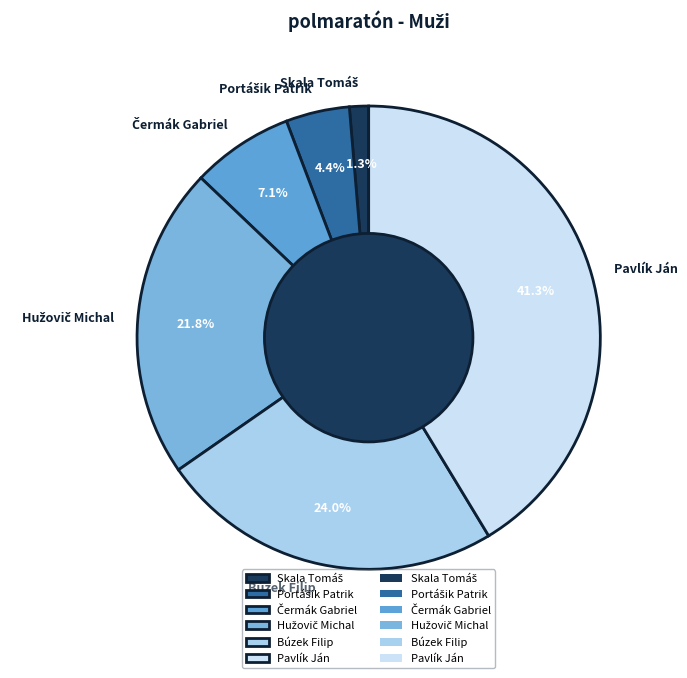

How many segments does this pie chart have?

6